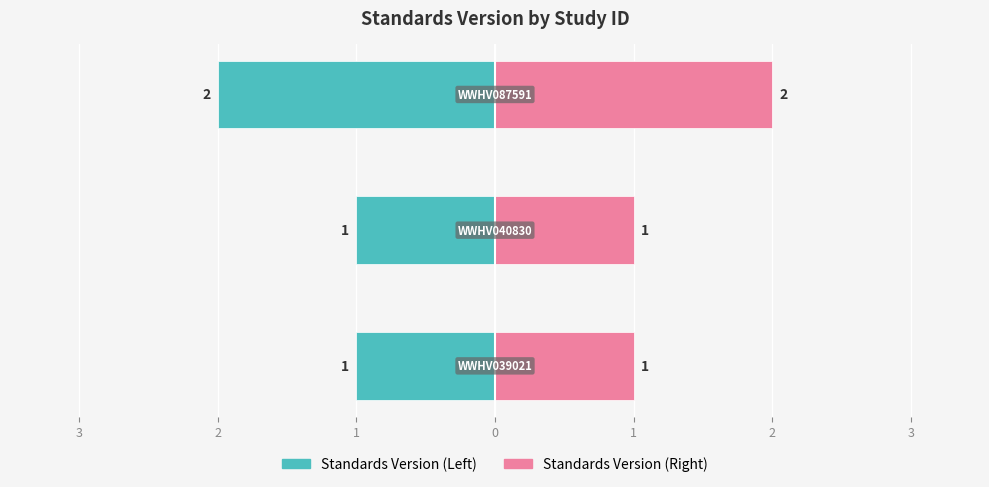

How many bars are there in total?

6